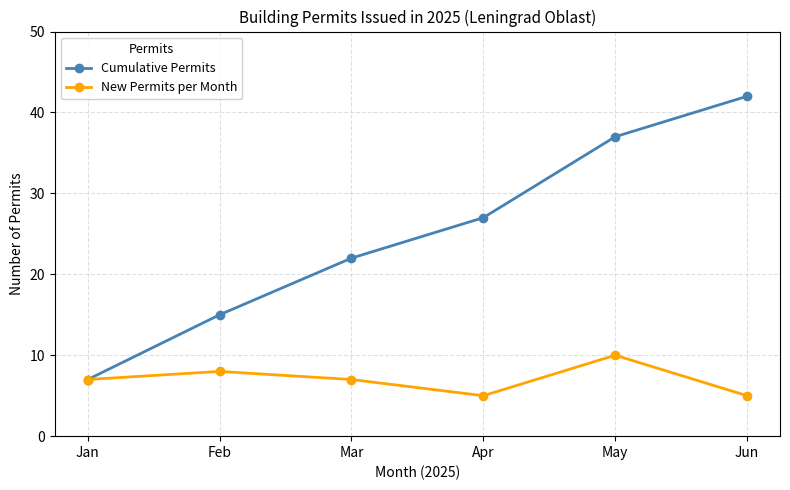

How many interior local valleys does the New Permits per Month series have?

1